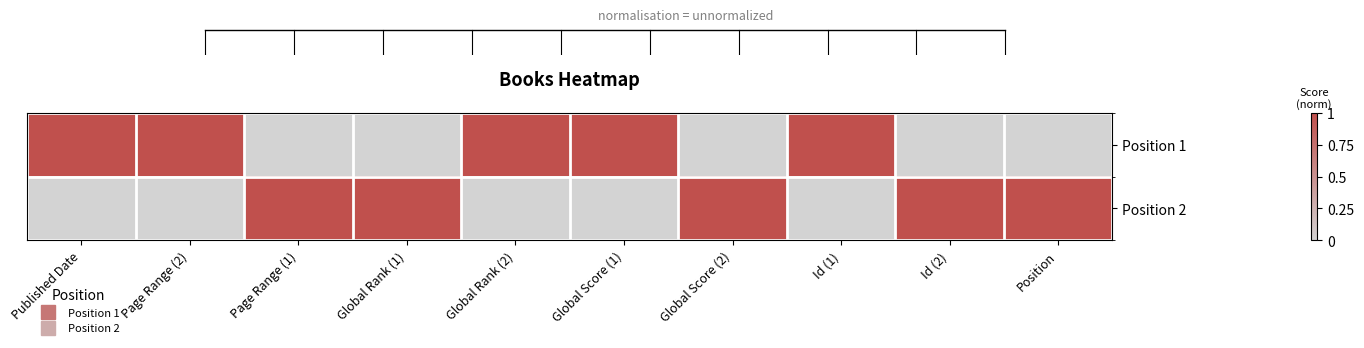

Reading left to right, transcribe all the data shown in this chart.

Position 1: Published Date=1	Page Range (2)=1	Page Range (1)=0	Global Rank (1)=0	Global Rank (2)=1	Global Score (1)=1	Global Score (2)=0	Id (1)=1	Id (2)=0	Position=0
Position 2: Published Date=0	Page Range (2)=0	Page Range (1)=1	Global Rank (1)=1	Global Rank (2)=0	Global Score (1)=0	Global Score (2)=1	Id (1)=0	Id (2)=1	Position=1